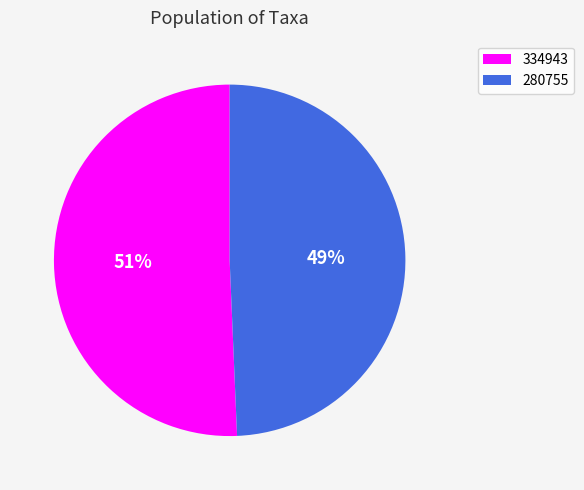

Combined, do 280755 and 334943 account for over 50%?

Yes